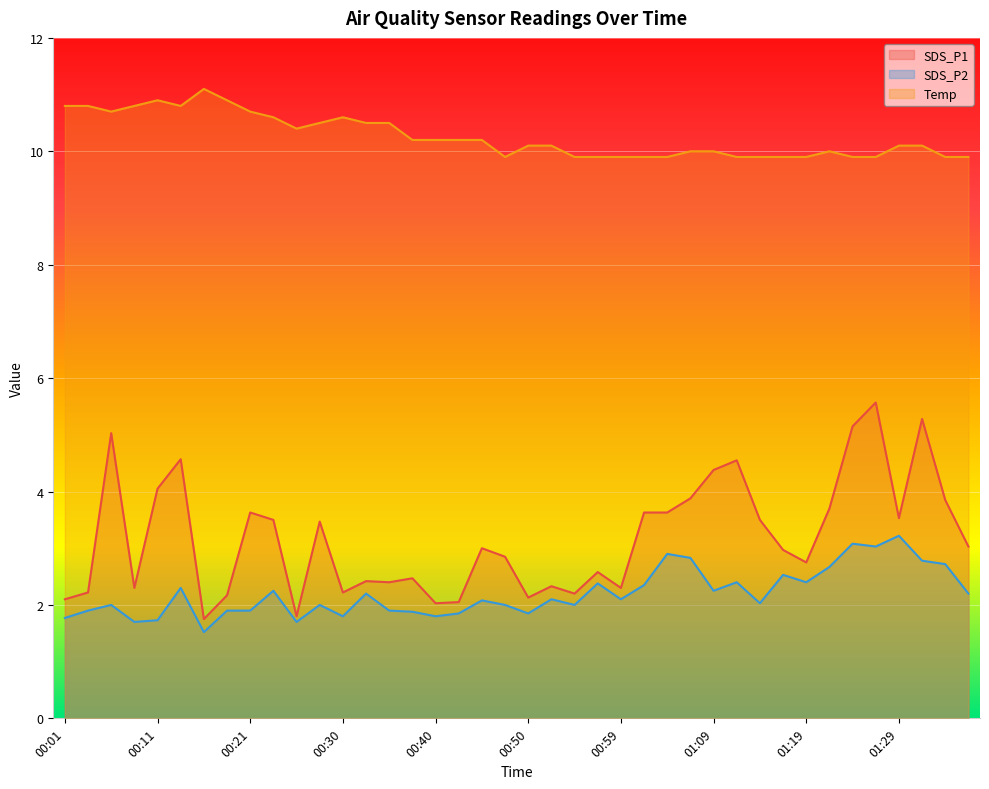

True or false: Temp and SDS_P1 intersect in this chart.

False